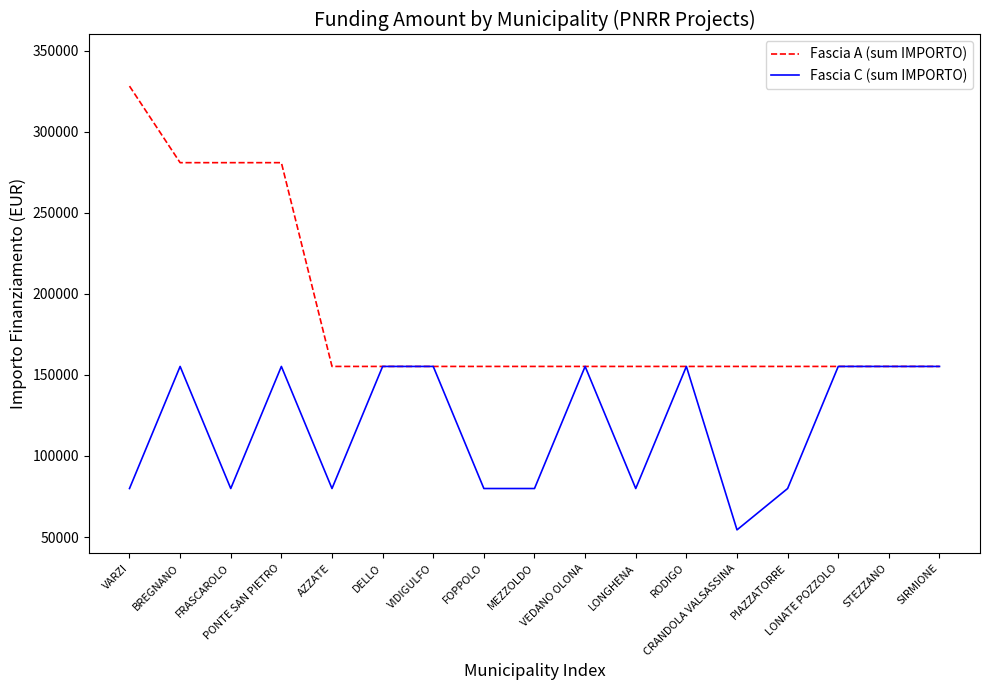

Does the chart have visible grid lines?

No